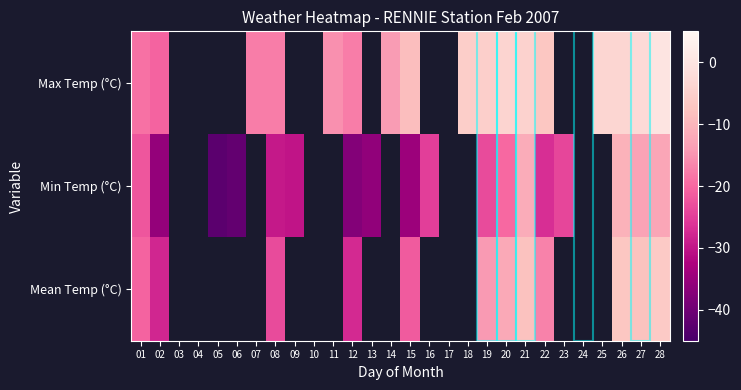

What is the difference between the highest and lowest values at 28?

12.5